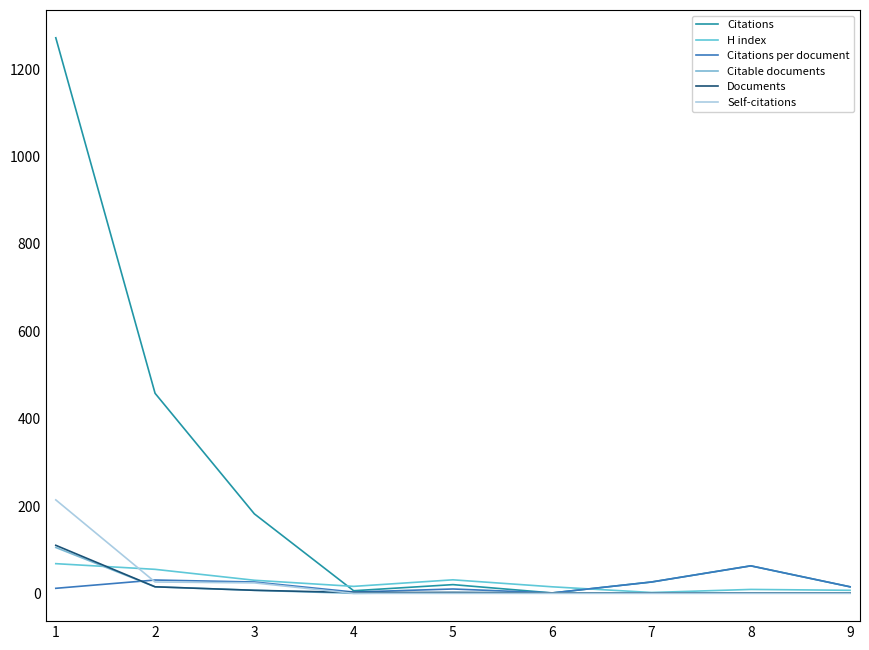

Which series has the largest range (max minus min)?

Citations